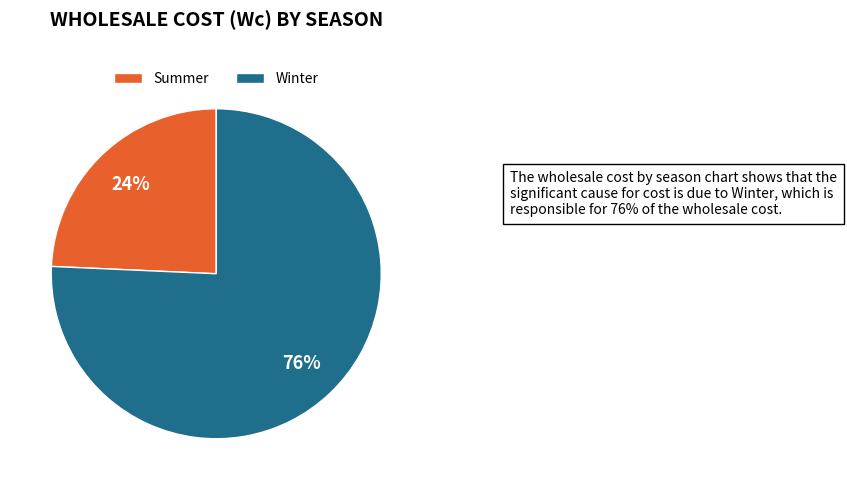

Is it true that Summer is 24% of the pie?

True